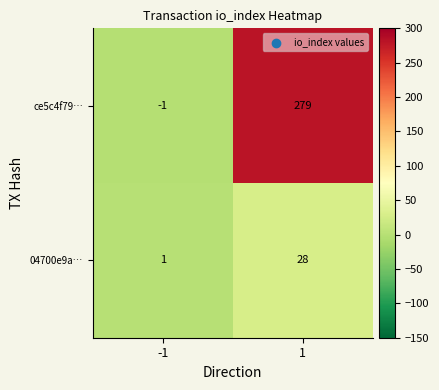

Reading right to left, what are all the values shown in this chart?

ce5c4f79…: 1=279	-1=-1
04700e9a…: 1=28	-1=1